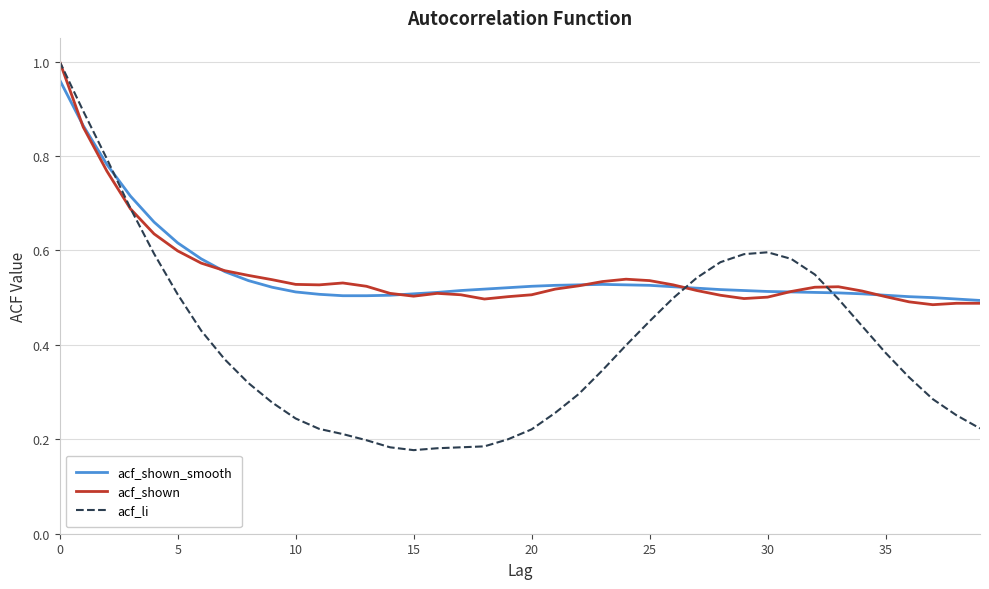

Which series has the largest range (max minus min)?

acf_li